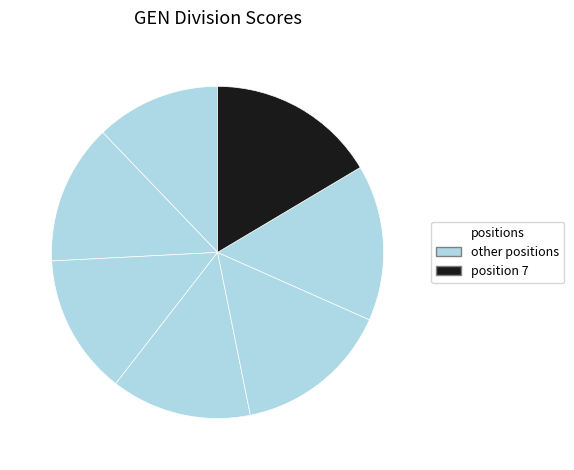

How many segments does this pie chart have?

7